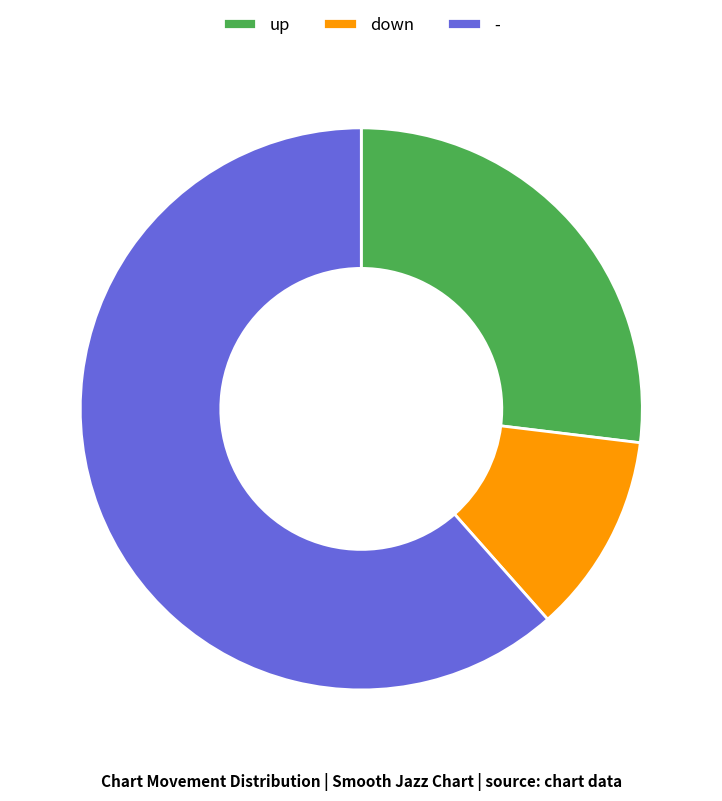

Is it true that - is 48% of the pie?

False